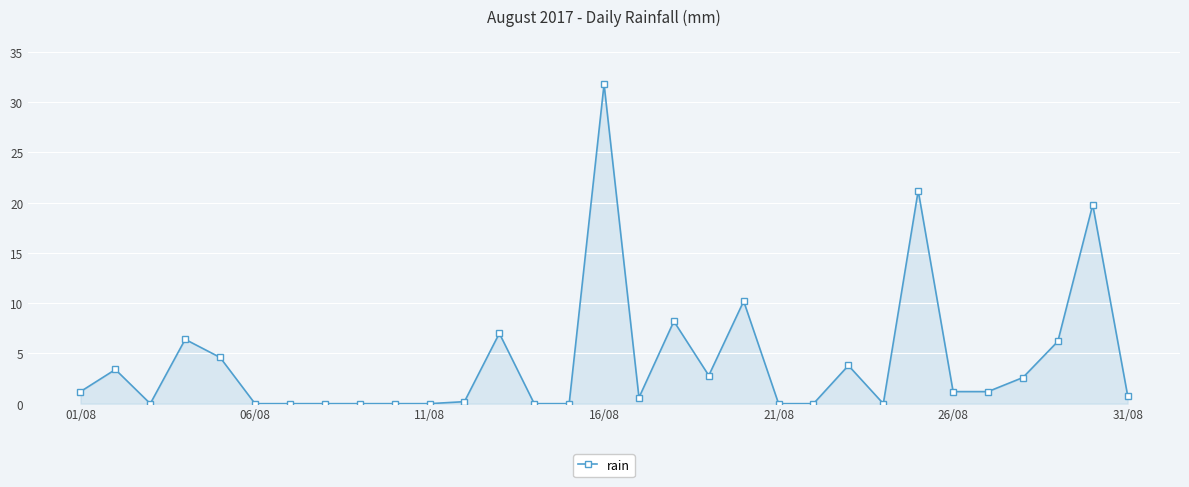

Reading left to right, extract all data points from this chart.

1.2	3.4	0.0	6.4	4.6	0.0	0.0	0.0	0.0	0.0	0.0	0.2	7.0	0.0	0.0	31.8	0.6	8.2	2.8	10.2	0.0	0.0	3.8	0.0	21.2	1.2	1.2	2.6	6.2	19.8	0.8